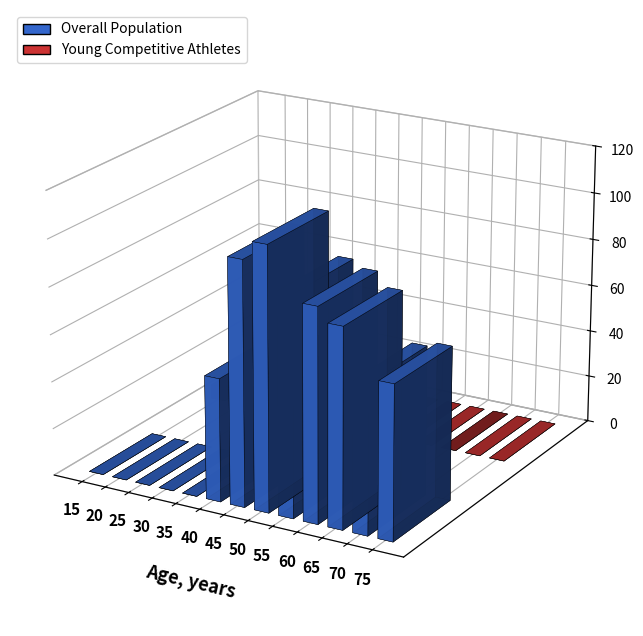

At which label is Young Competitive Athletes closest to 7?

15